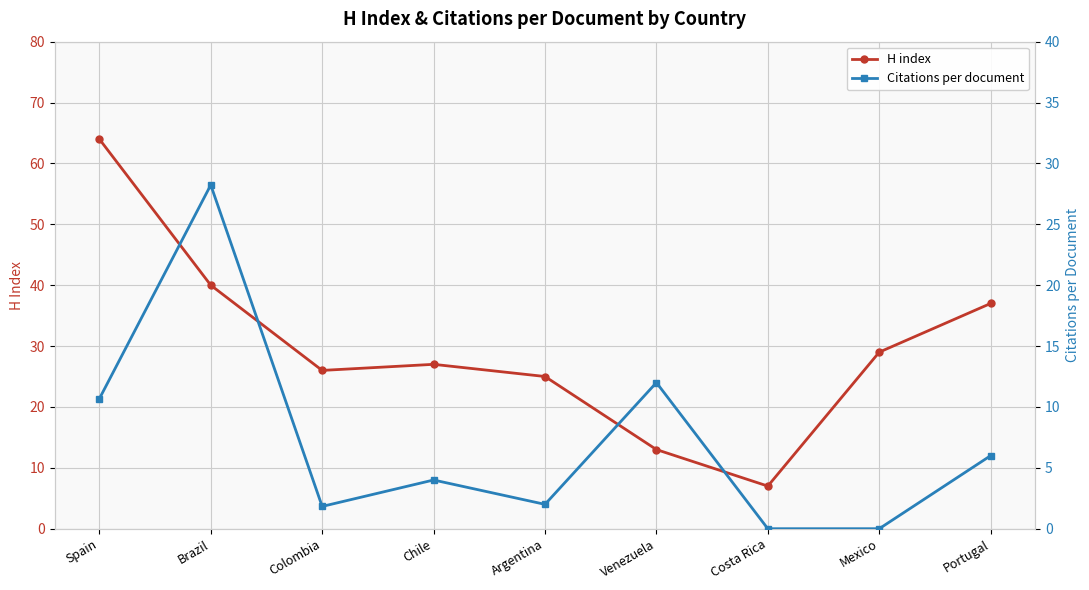

What is the sum of the Citations per document values at Costa Rica and Brazil?

28.2